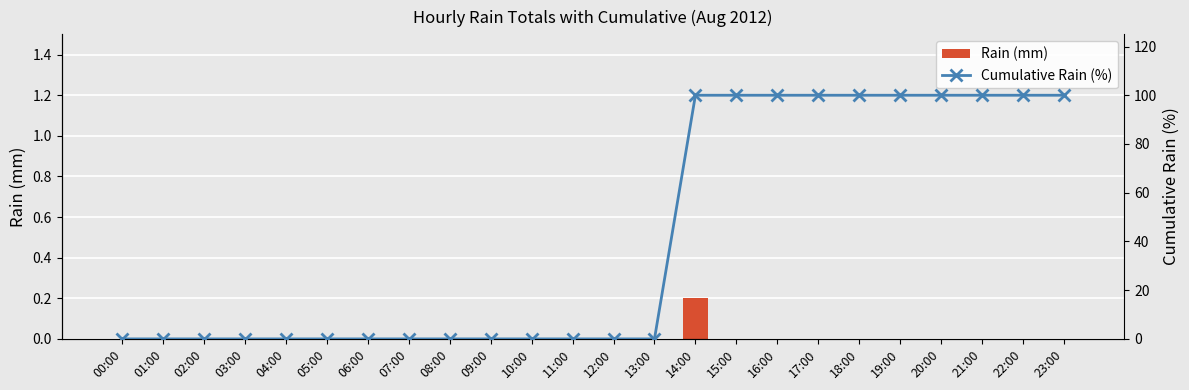

Where is Rain (mm) nearest to the value 0?

00:00